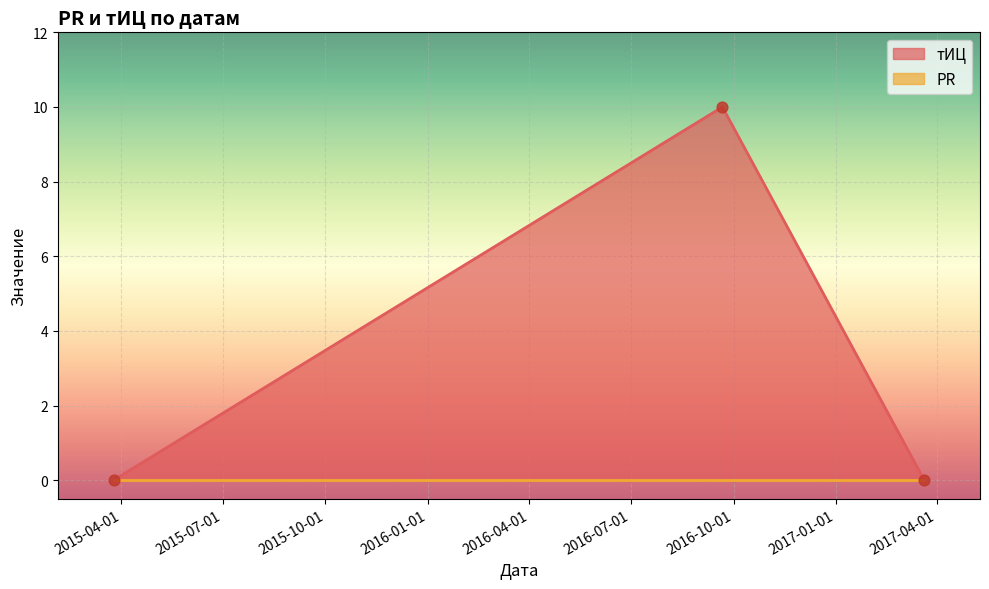

What is the change in value from 2015-03-25 to 2016-09-21?

+10